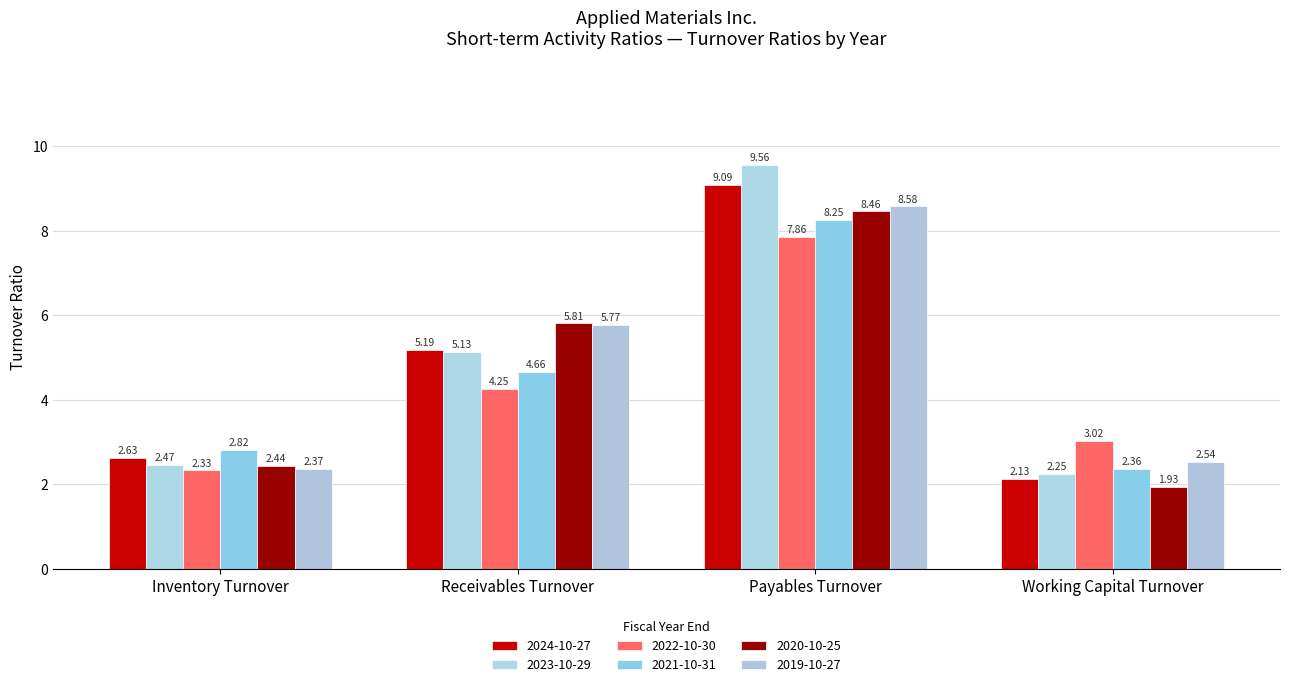

Where is 2024-10-27 nearest to the value 5?

Receivables Turnover